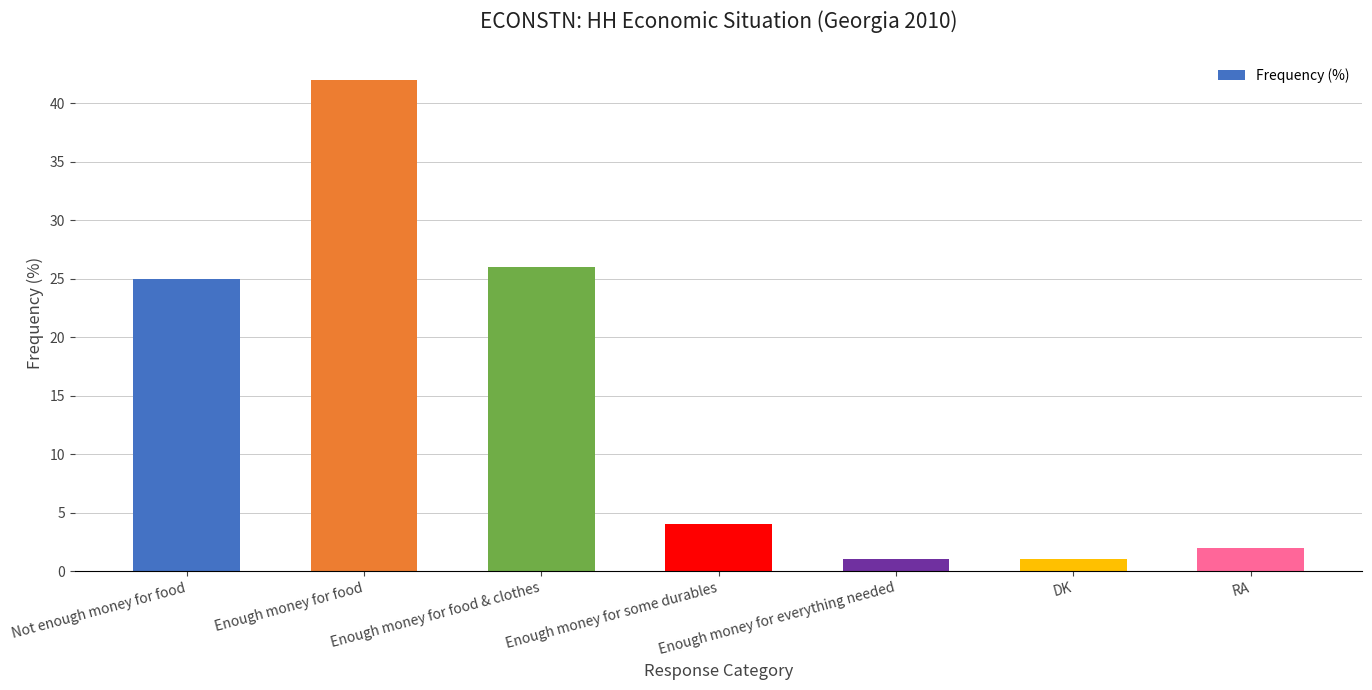

What is the greatest value displayed?

42